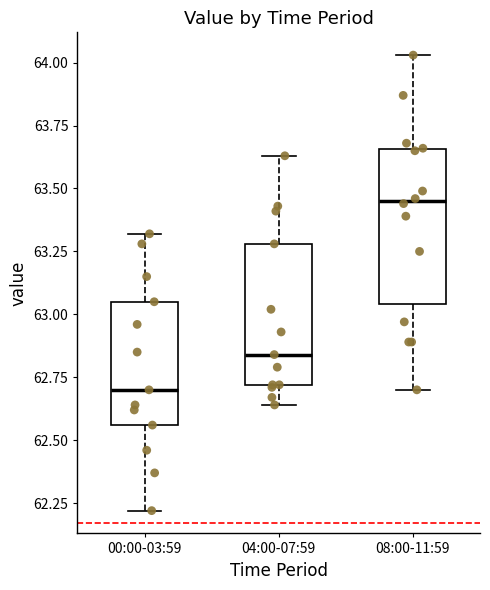

Where does the median line of the box for 00:00-03:59 sit on the y-axis? The values are not printed on the chart, so give them approximately, as read against the axis.

62.70